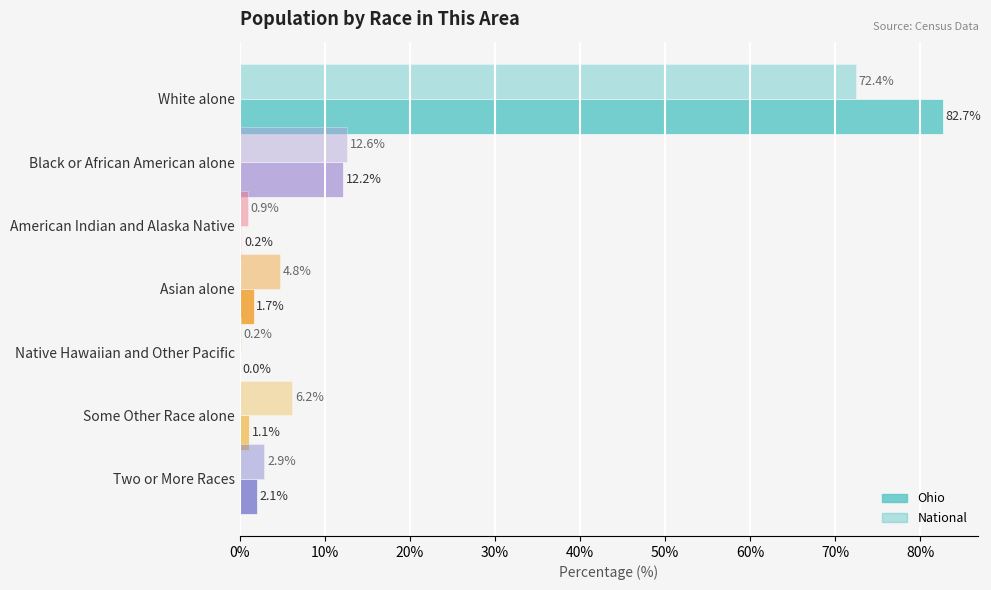

How many values in the Ohio series exceed 1?

5